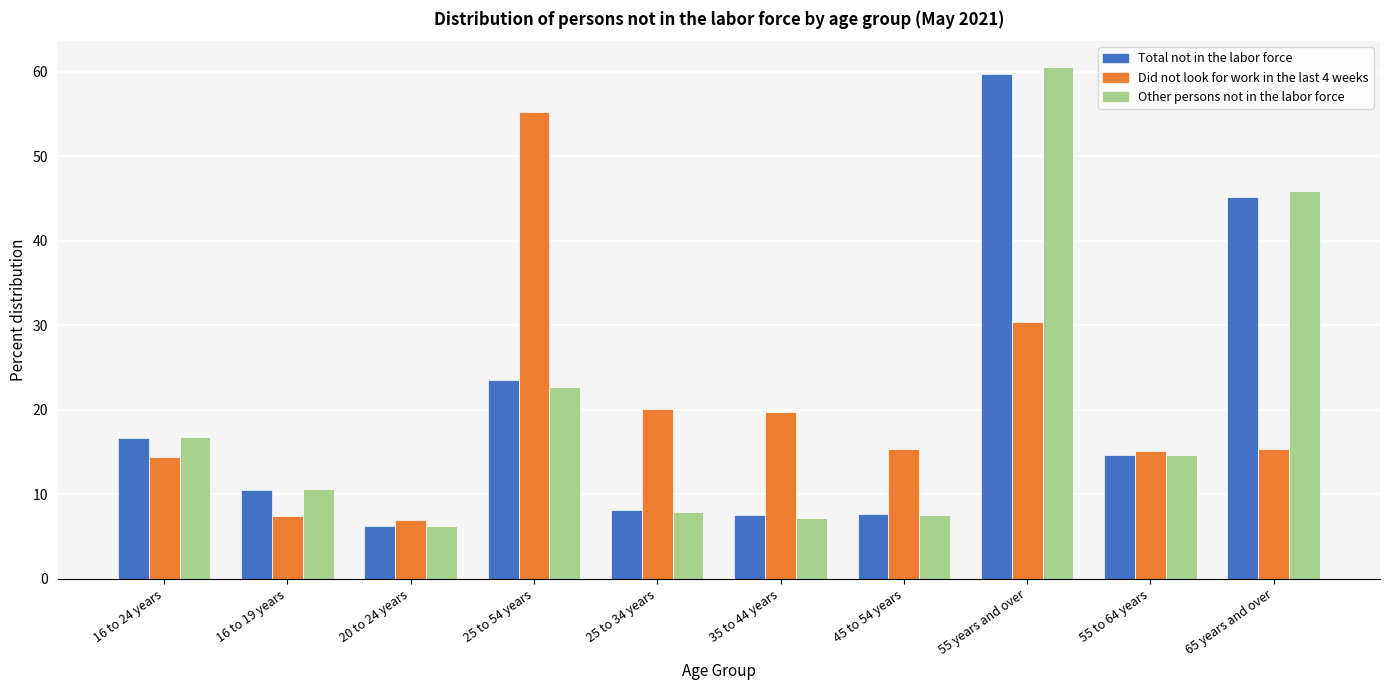

What is the lowest value of the Did not look for work in the last 4 weeks series?

7.0